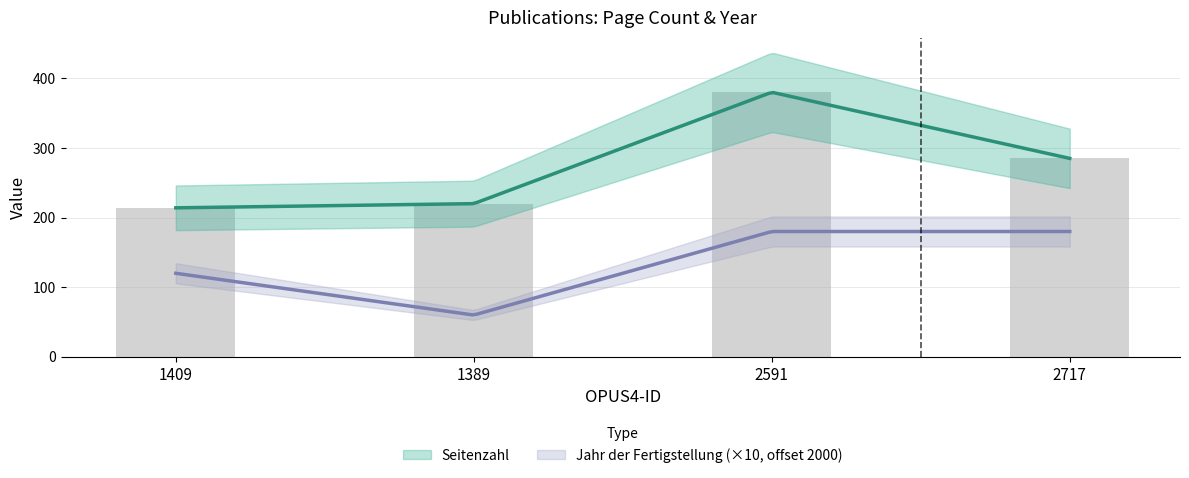

Count the number of values greater than 285.

1